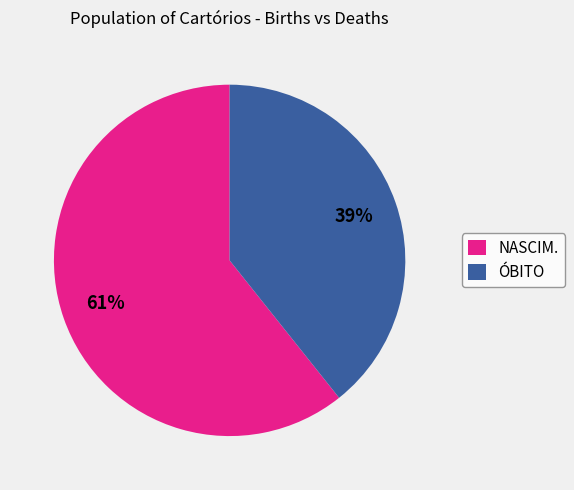

The NASCIM. slice represents 52% of the pie. True or false?

False